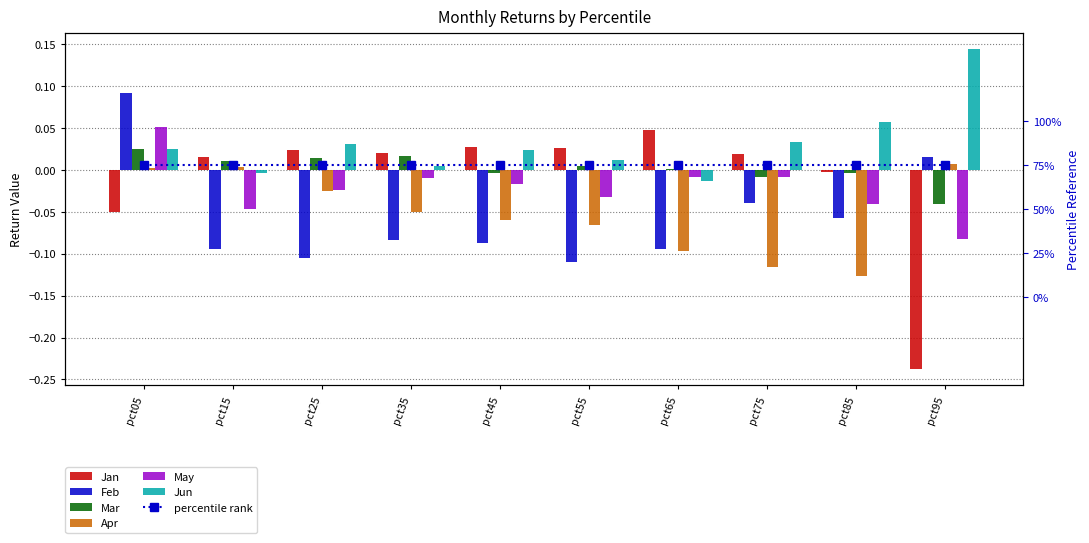

Is the value of Feb at pct55 greater than the value of Jun at pct55?

No